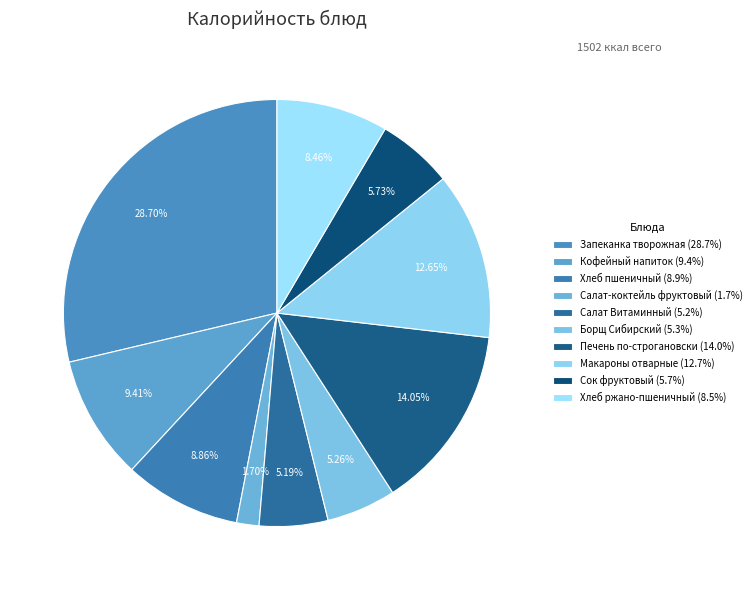

How many slices are in this pie chart?

10